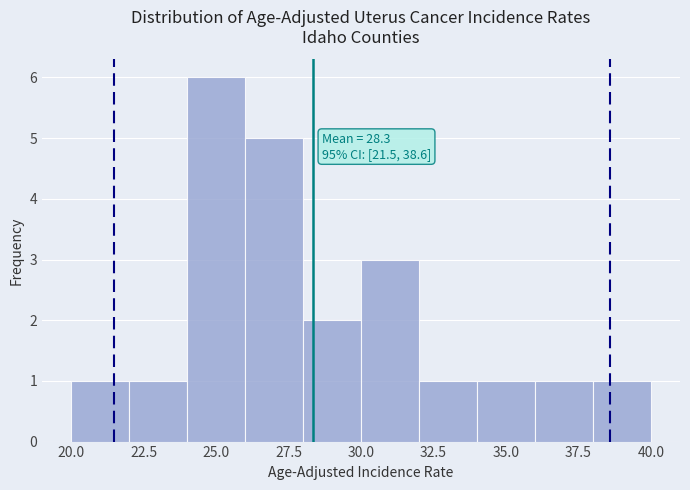

Which range on the x-axis has the tallest bar?

24 to 26